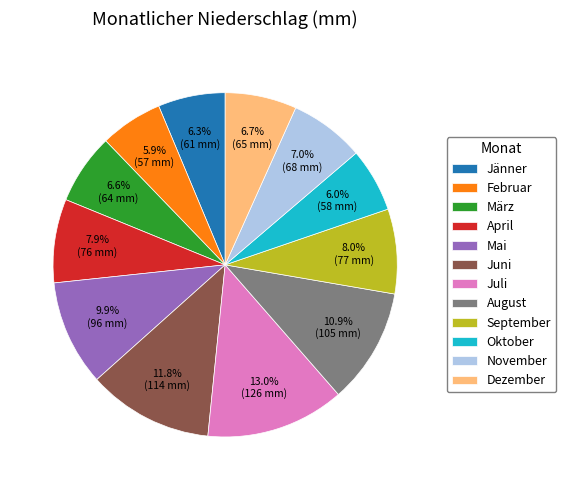

To the nearest percent, what is the difference between the largest and smallest slice percentages?

7%